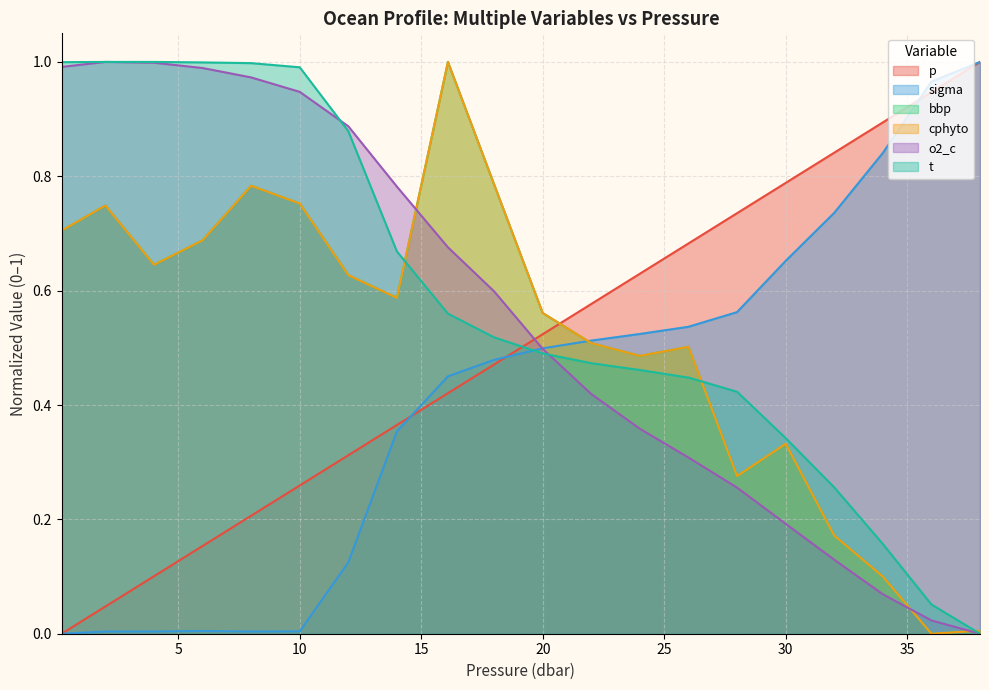

At which label does p reach its peak?

38.0